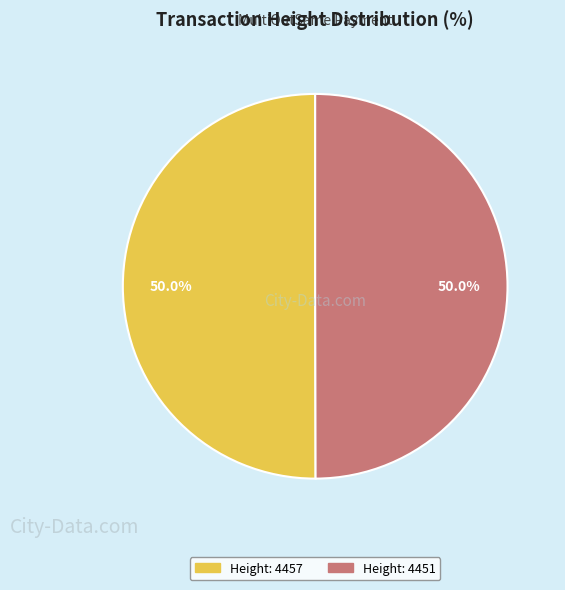

How many segments does this pie chart have?

2